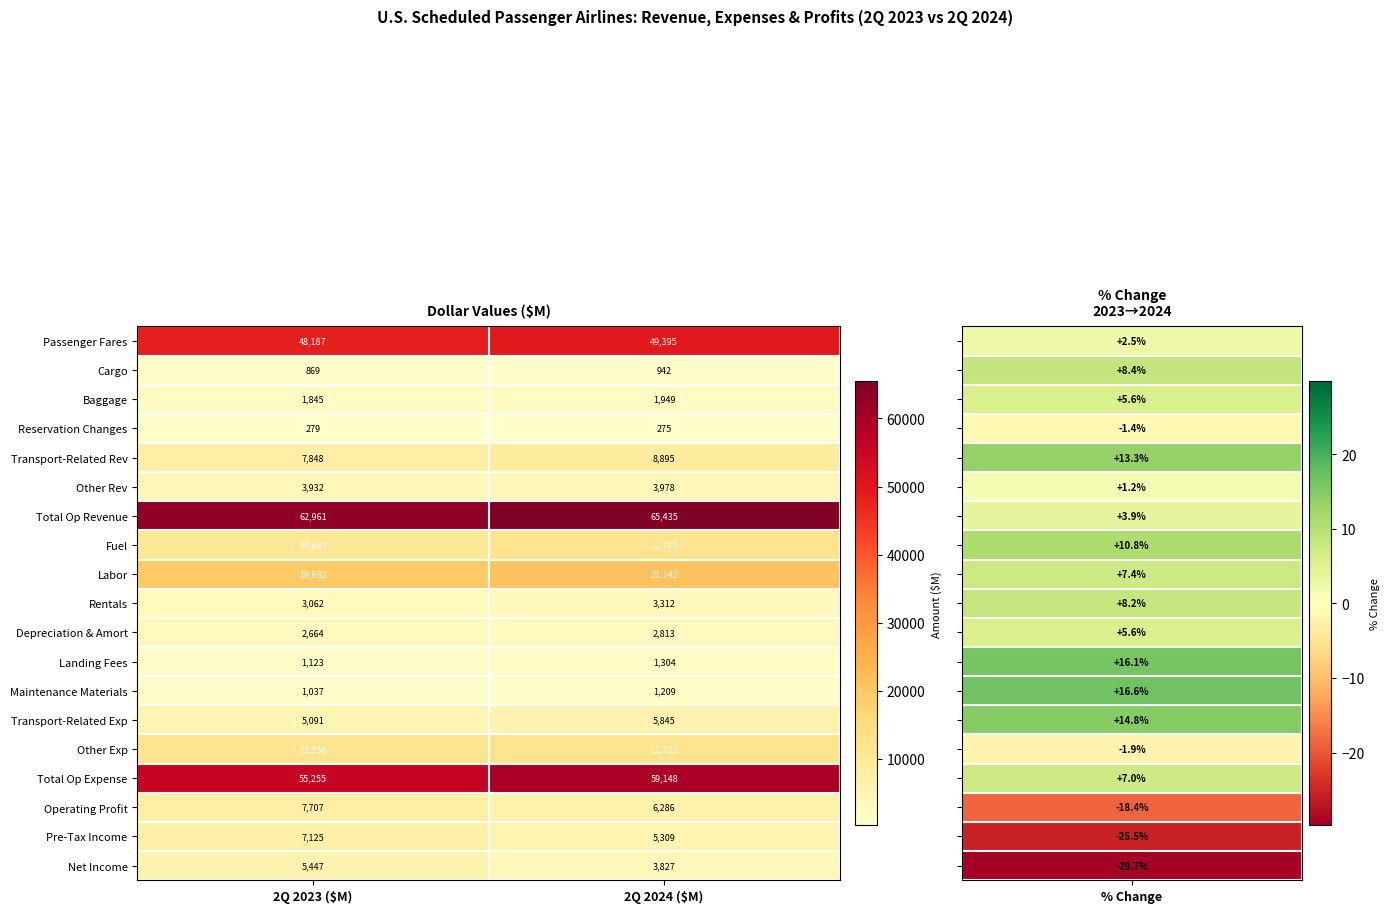

What is the sum of all Transport-Related Rev values?

16743